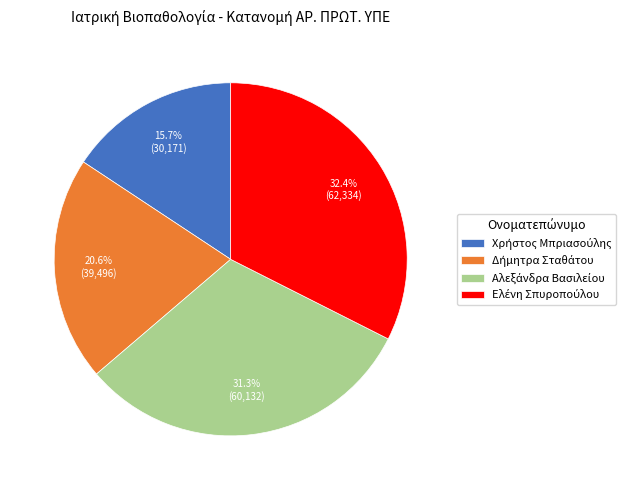

Is there a majority slice in this chart?

No